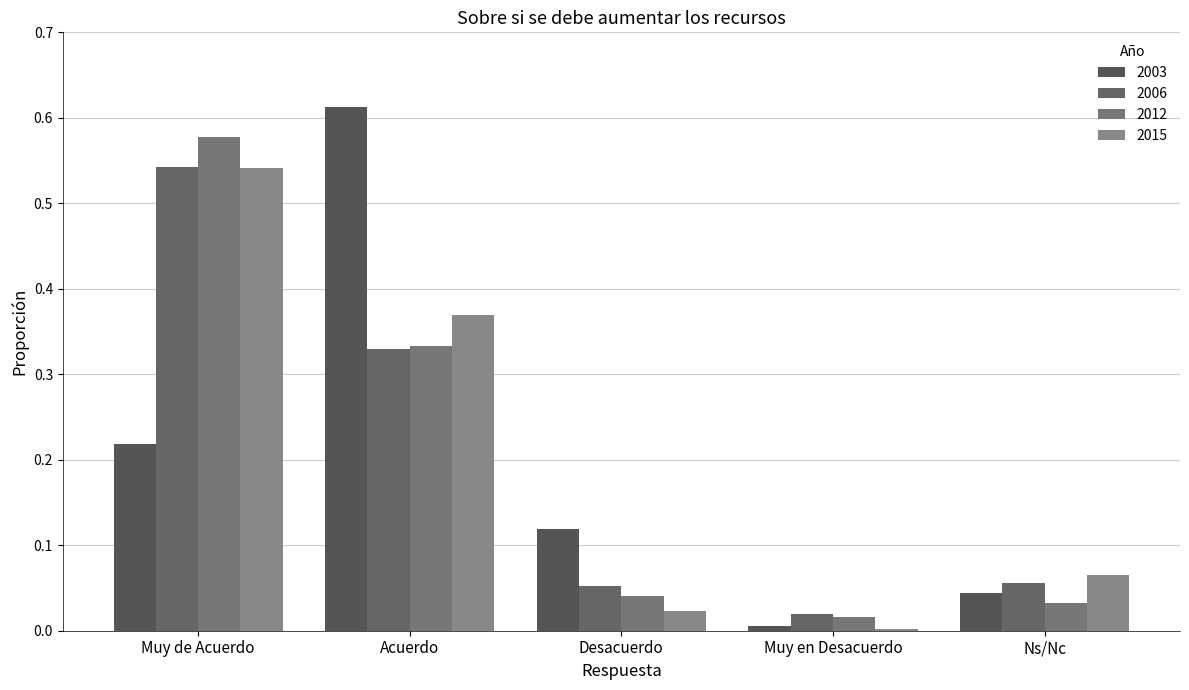

At which label is 2012 closest to 0?

Muy en Desacuerdo